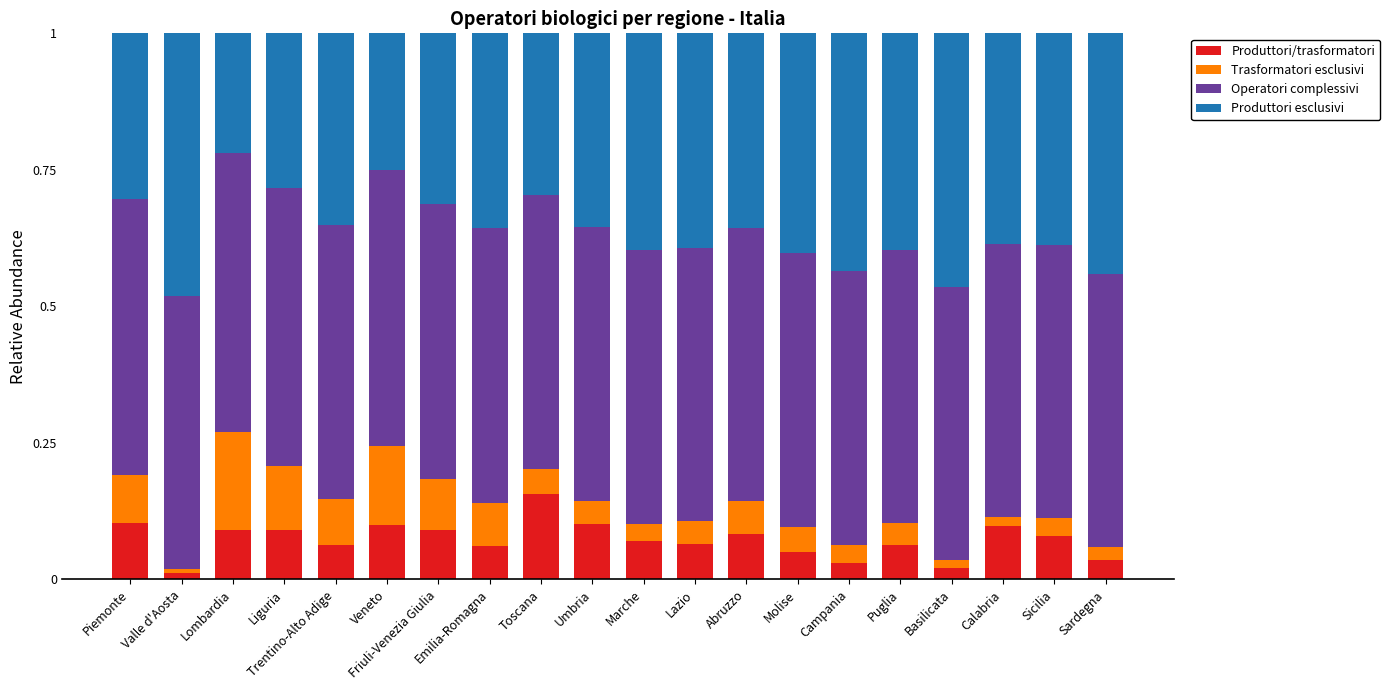

Which category has the highest value in the Produttori/trasformatori series?

Toscana